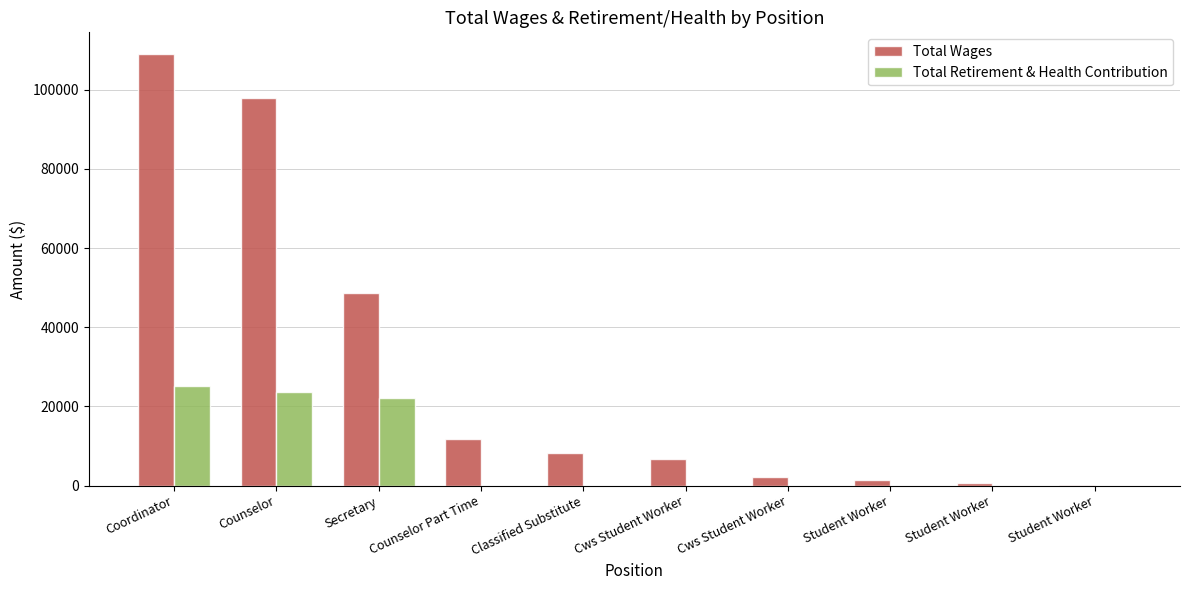

Which series has the largest range (max minus min)?

Total Wages